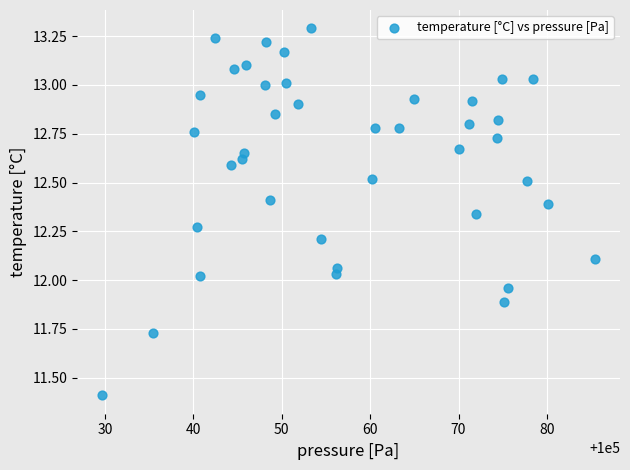

What is the range of Y values (max minus min)?

1.9